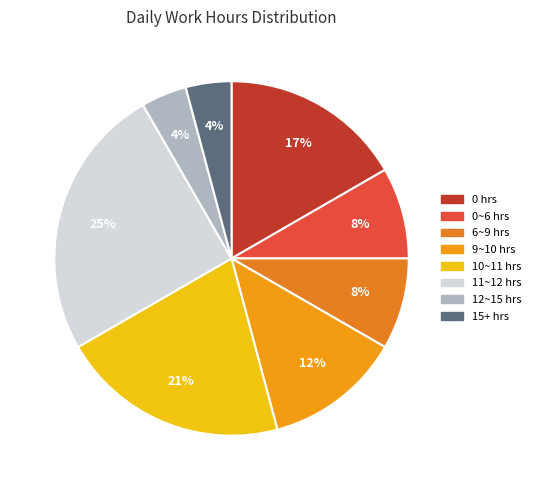

To the nearest percent, what is the average slice percentage?

12%